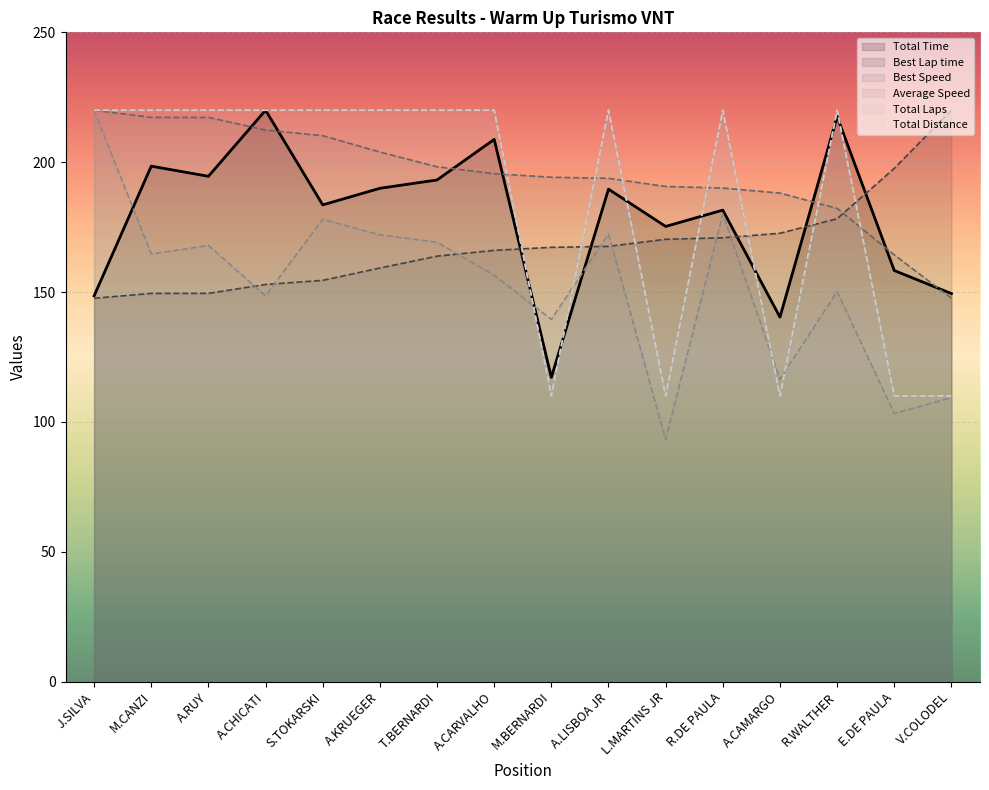

What position from the left is A.LISBOA JR?

10